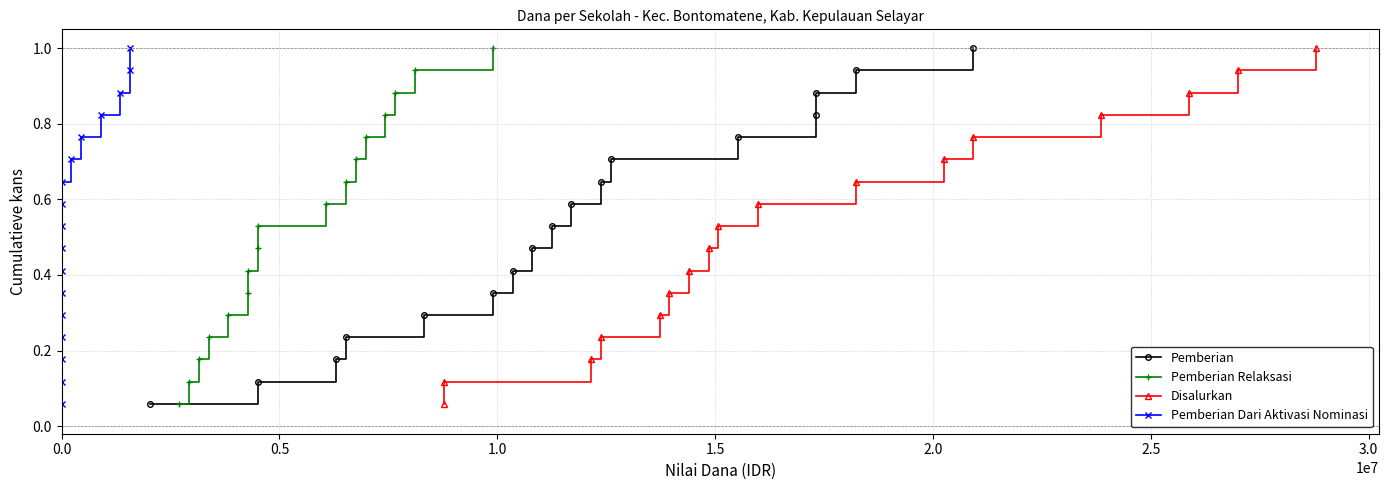

What is the total value across all series at 11?

2.8